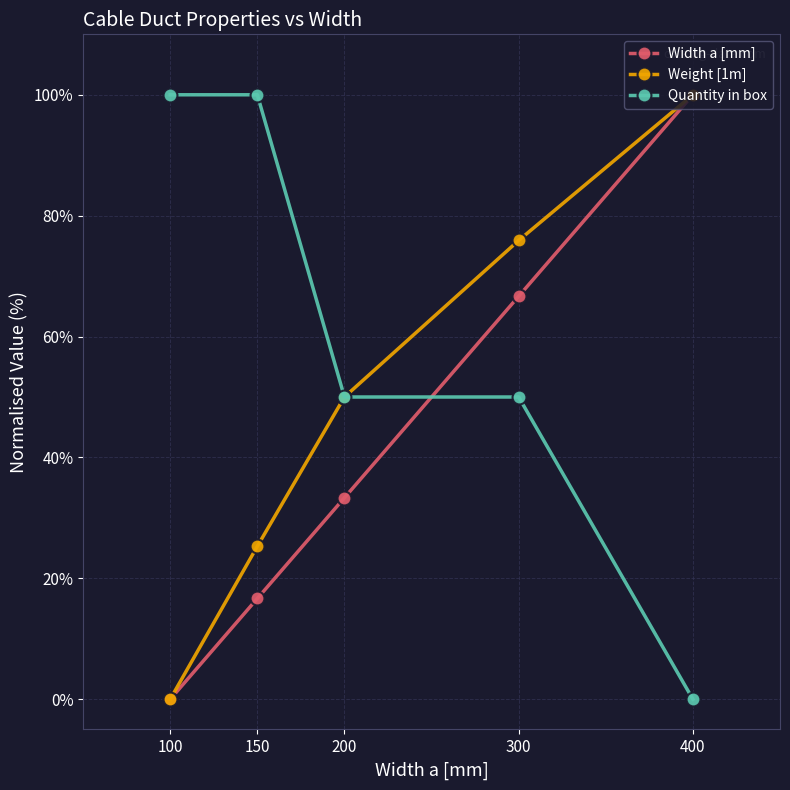

What is the maximum value for Weight [1m]?

100.0